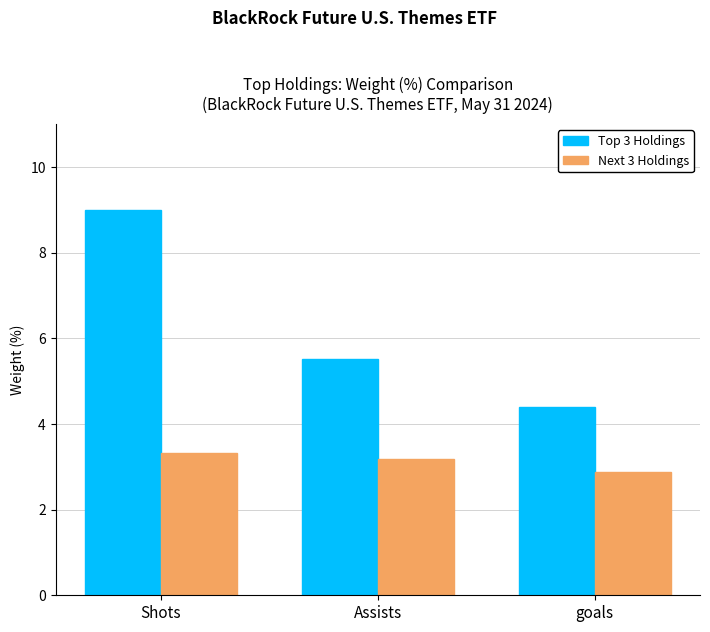

What is the spread (max minus min) of values at Assists?

2.3